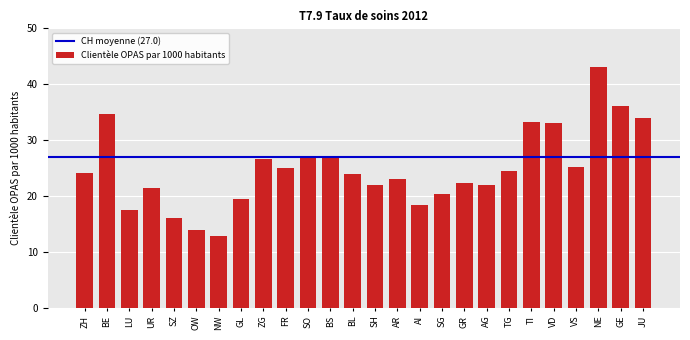

Which label corresponds to the largest value in the chart?

NE